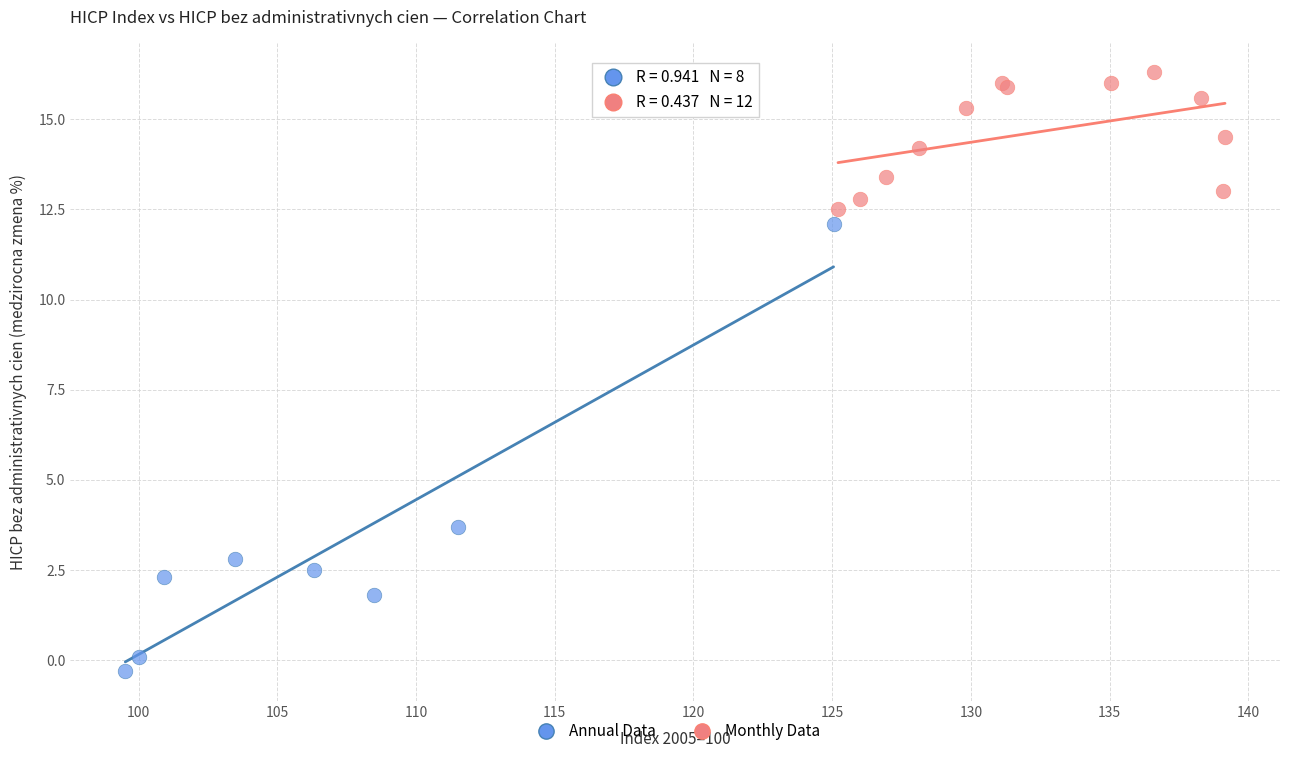

Which series reaches the minimum Y coordinate?

Annual Data